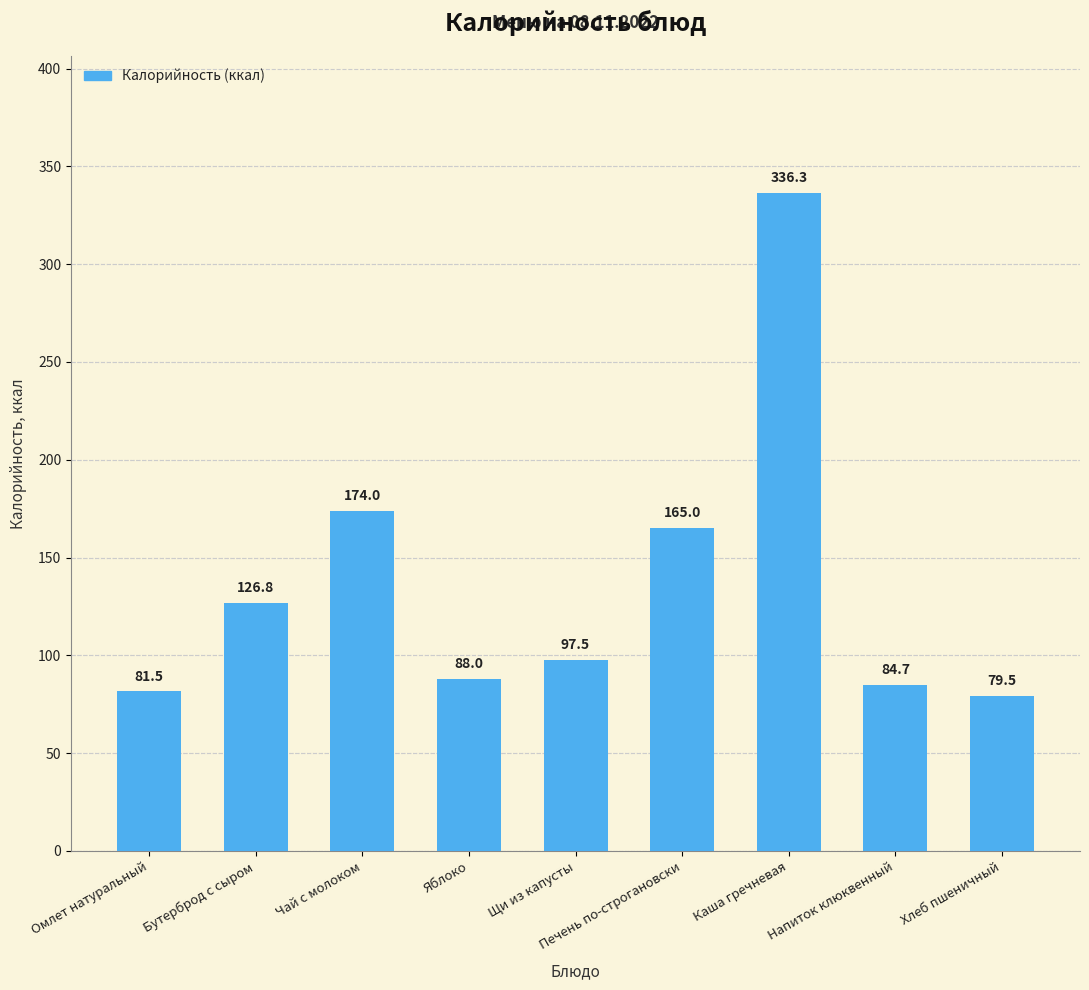

What is the value of the 1st bar from the left?

81.5